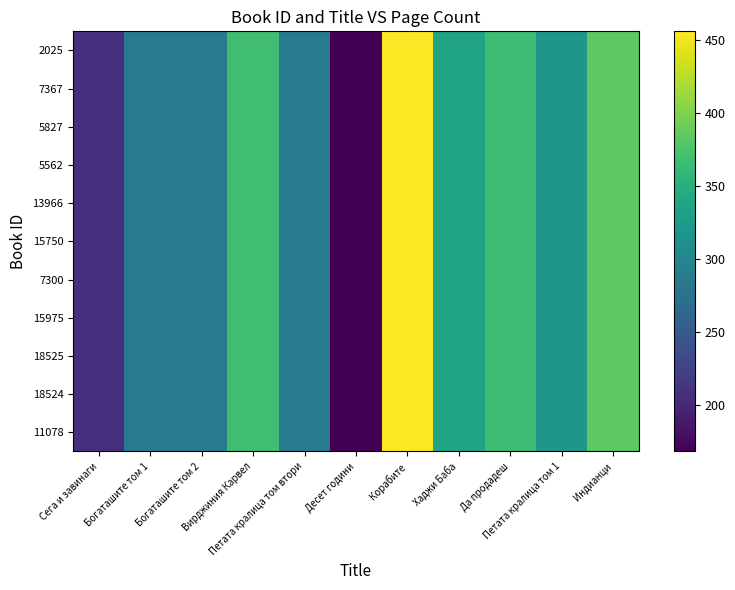

Reading left to right, what are all the values shown in this chart?

11078: Сега и завинаги=208	Богаташите том 1=288	Богаташите том 2=288	Вирджиния Карвел=368	Петата кралица том втори=288	Десет години=168	Корабите=456	Хаджи Баба=336	Да продадеш=366	Петата кралица том 1=320	Индианци=384
18524: Сега и завинаги=208	Богаташите том 1=288	Богаташите том 2=288	Вирджиния Карвел=368	Петата кралица том втори=288	Десет години=168	Корабите=456	Хаджи Баба=336	Да продадеш=366	Петата кралица том 1=320	Индианци=384
18525: Сега и завинаги=208	Богаташите том 1=288	Богаташите том 2=288	Вирджиния Карвел=368	Петата кралица том втори=288	Десет години=168	Корабите=456	Хаджи Баба=336	Да продадеш=366	Петата кралица том 1=320	Индианци=384
15975: Сега и завинаги=208	Богаташите том 1=288	Богаташите том 2=288	Вирджиния Карвел=368	Петата кралица том втори=288	Десет години=168	Корабите=456	Хаджи Баба=336	Да продадеш=366	Петата кралица том 1=320	Индианци=384
7300: Сега и завинаги=208	Богаташите том 1=288	Богаташите том 2=288	Вирджиния Карвел=368	Петата кралица том втори=288	Десет години=168	Корабите=456	Хаджи Баба=336	Да продадеш=366	Петата кралица том 1=320	Индианци=384
15750: Сега и завинаги=208	Богаташите том 1=288	Богаташите том 2=288	Вирджиния Карвел=368	Петата кралица том втори=288	Десет години=168	Корабите=456	Хаджи Баба=336	Да продадеш=366	Петата кралица том 1=320	Индианци=384
13966: Сега и завинаги=208	Богаташите том 1=288	Богаташите том 2=288	Вирджиния Карвел=368	Петата кралица том втори=288	Десет години=168	Корабите=456	Хаджи Баба=336	Да продадеш=366	Петата кралица том 1=320	Индианци=384
5562: Сега и завинаги=208	Богаташите том 1=288	Богаташите том 2=288	Вирджиния Карвел=368	Петата кралица том втори=288	Десет години=168	Корабите=456	Хаджи Баба=336	Да продадеш=366	Петата кралица том 1=320	Индианци=384
5827: Сега и завинаги=208	Богаташите том 1=288	Богаташите том 2=288	Вирджиния Карвел=368	Петата кралица том втори=288	Десет години=168	Корабите=456	Хаджи Баба=336	Да продадеш=366	Петата кралица том 1=320	Индианци=384
7367: Сега и завинаги=208	Богаташите том 1=288	Богаташите том 2=288	Вирджиния Карвел=368	Петата кралица том втори=288	Десет години=168	Корабите=456	Хаджи Баба=336	Да продадеш=366	Петата кралица том 1=320	Индианци=384
2025: Сега и завинаги=208	Богаташите том 1=288	Богаташите том 2=288	Вирджиния Карвел=368	Петата кралица том втори=288	Десет години=168	Корабите=456	Хаджи Баба=336	Да продадеш=366	Петата кралица том 1=320	Индианци=384